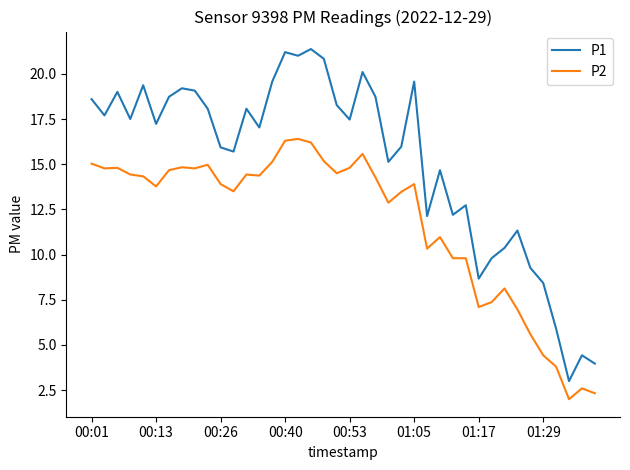

What is the difference between the maximum and second lowest values in the P1 series?

17.4